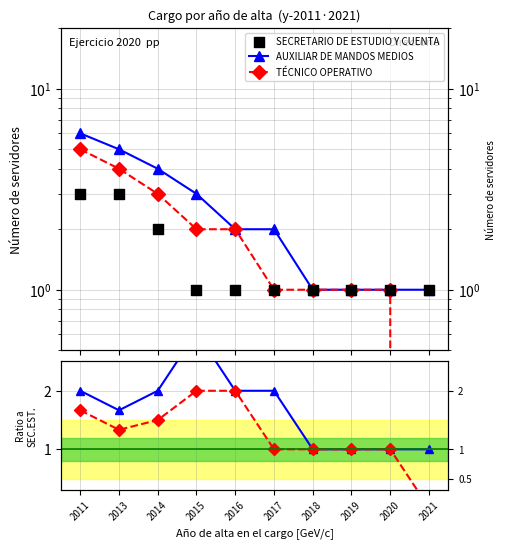

At which category is the sum across all series the highest?

2011